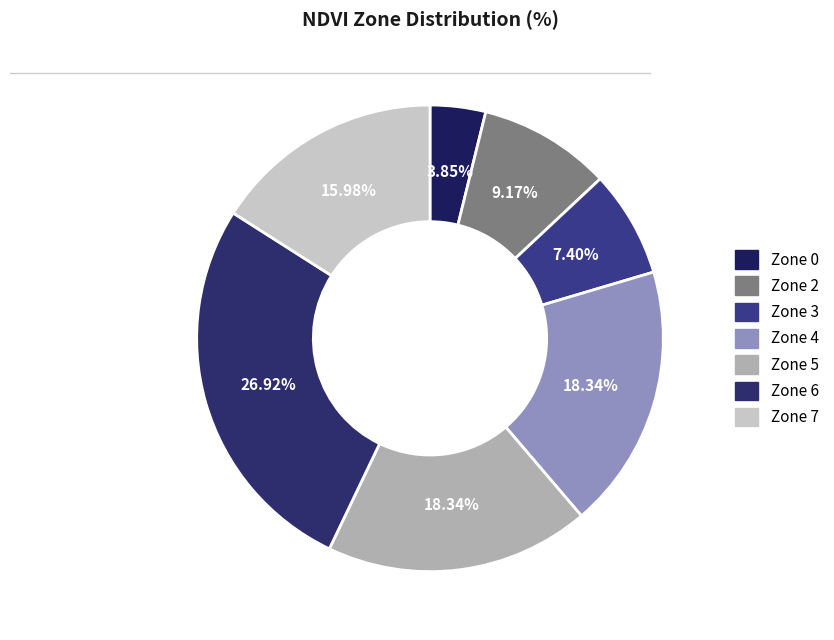

To the nearest percent, what percentage of the pie is Zone 6?

27%